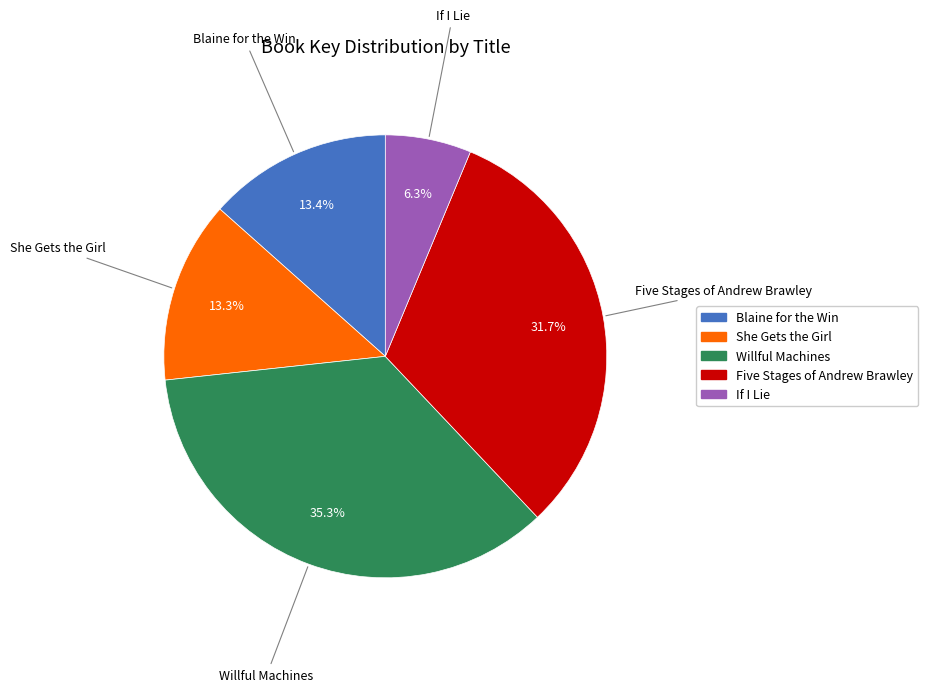

Which category has the smallest portion of the pie?

If I Lie